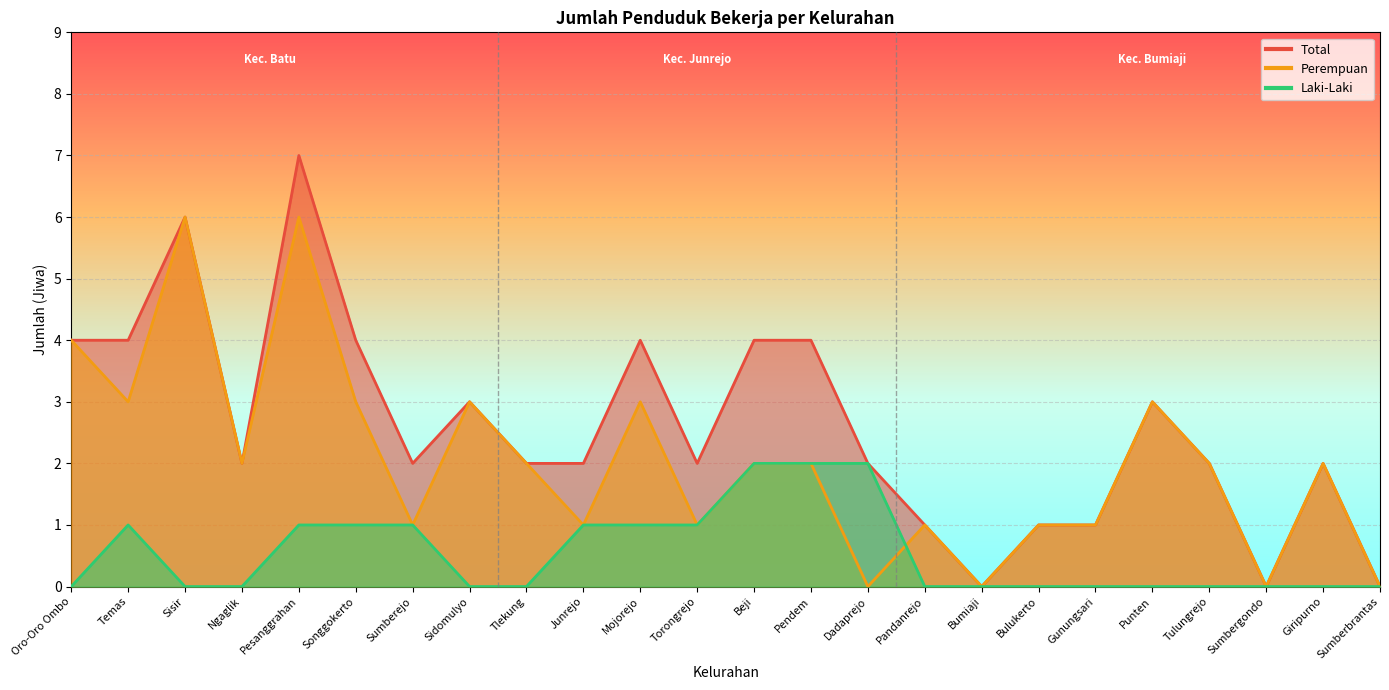

What is the total value across all series at Songgokerto?

8